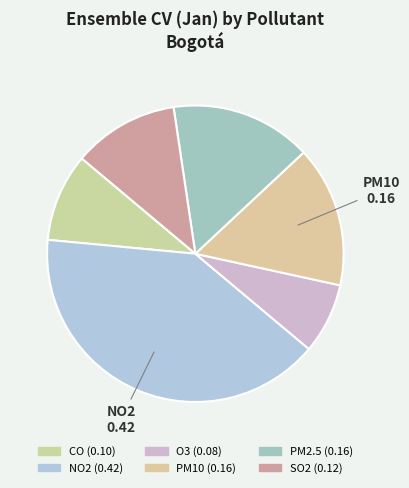

Count the number of slices in the pie.

6